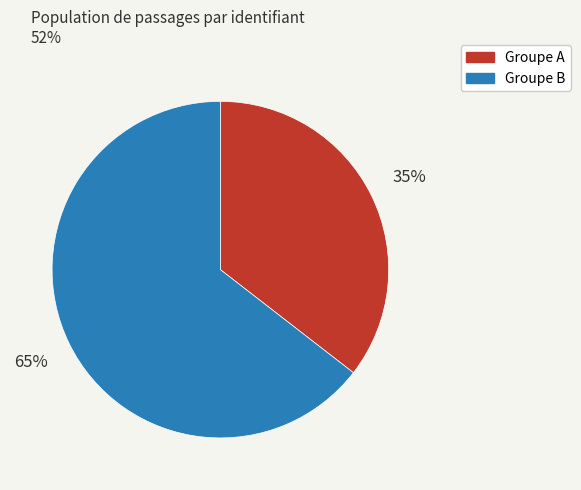

Count the number of slices in the pie.

2